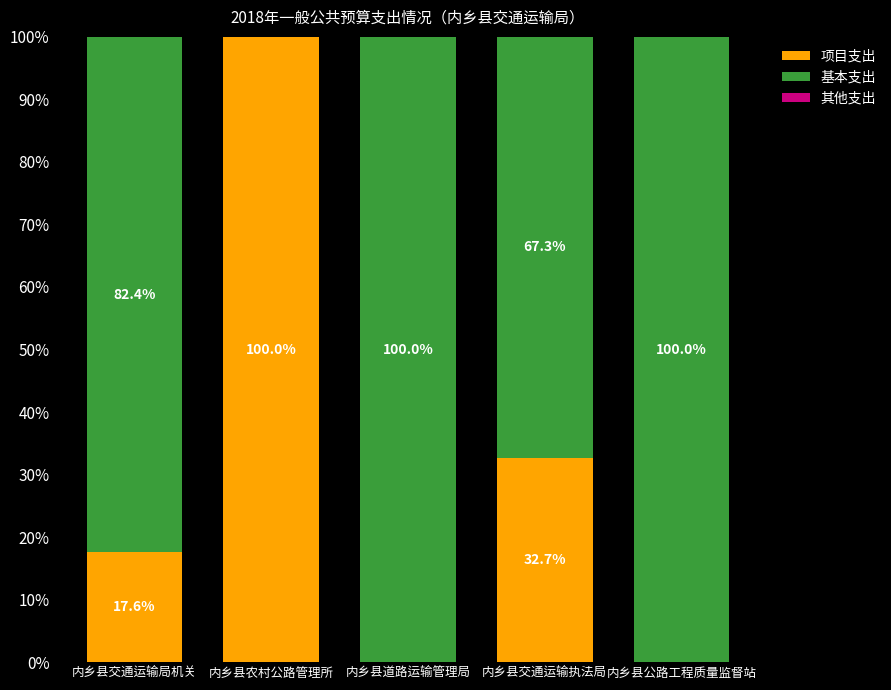

What is the sum of all 项目支出 values?

150.2